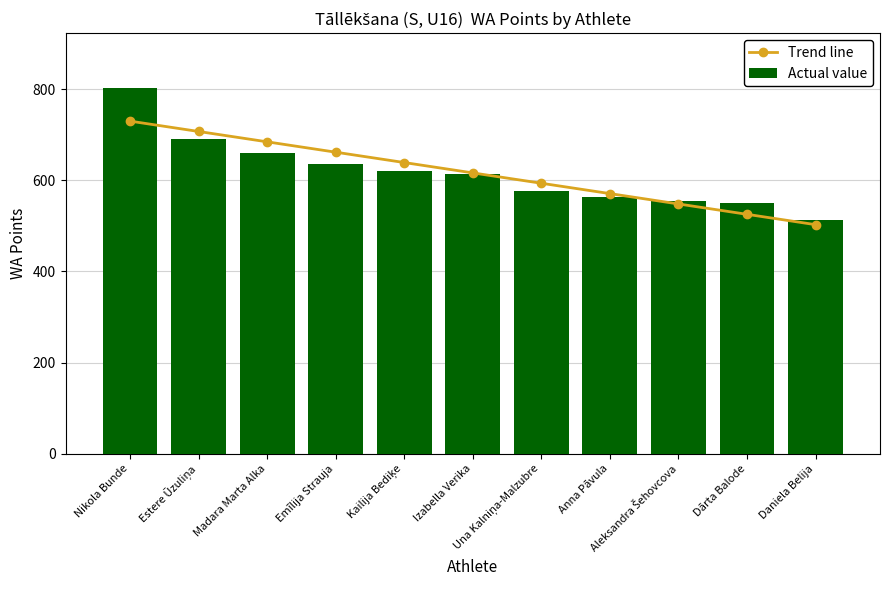

At which category does the chart reach its peak across all series?

Nikola Bunde